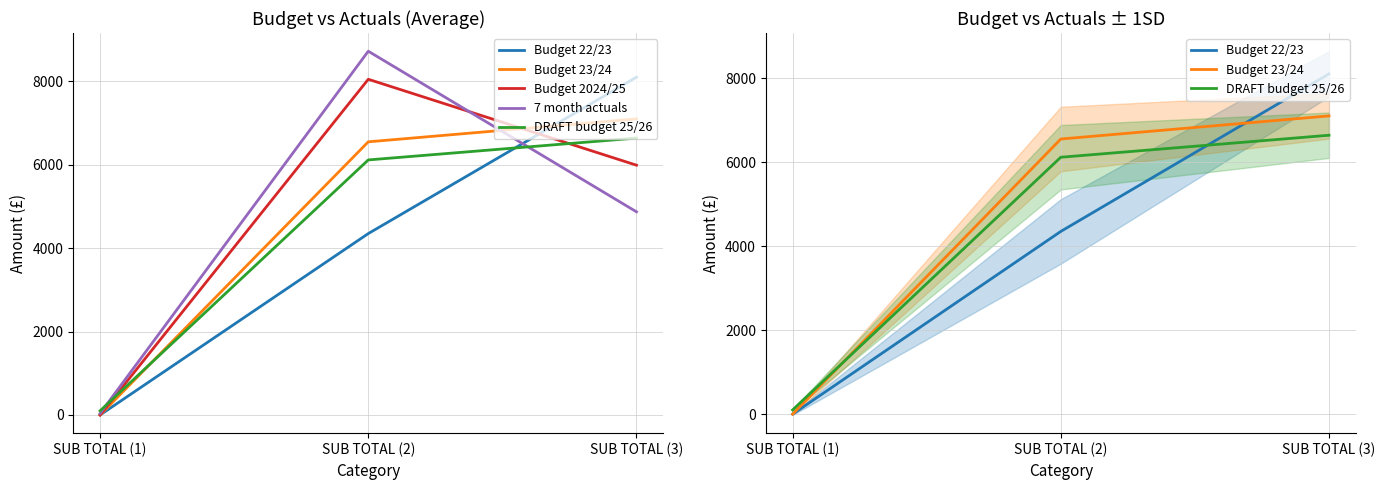

What position from the left is SUB TOTAL (3)?

3